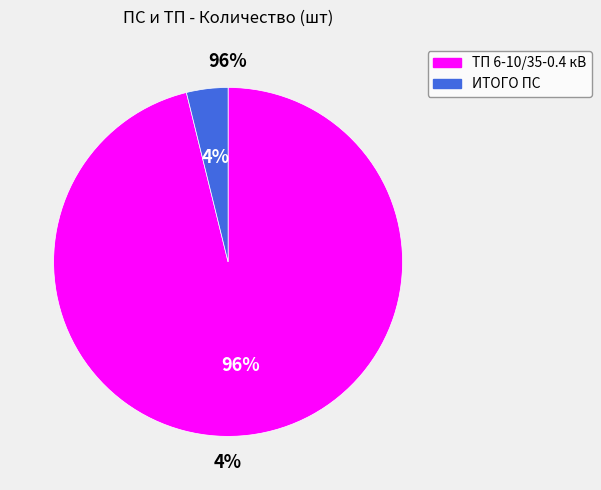

Which category has the biggest portion of the pie?

ТП 6-10/35-0.4 кВ